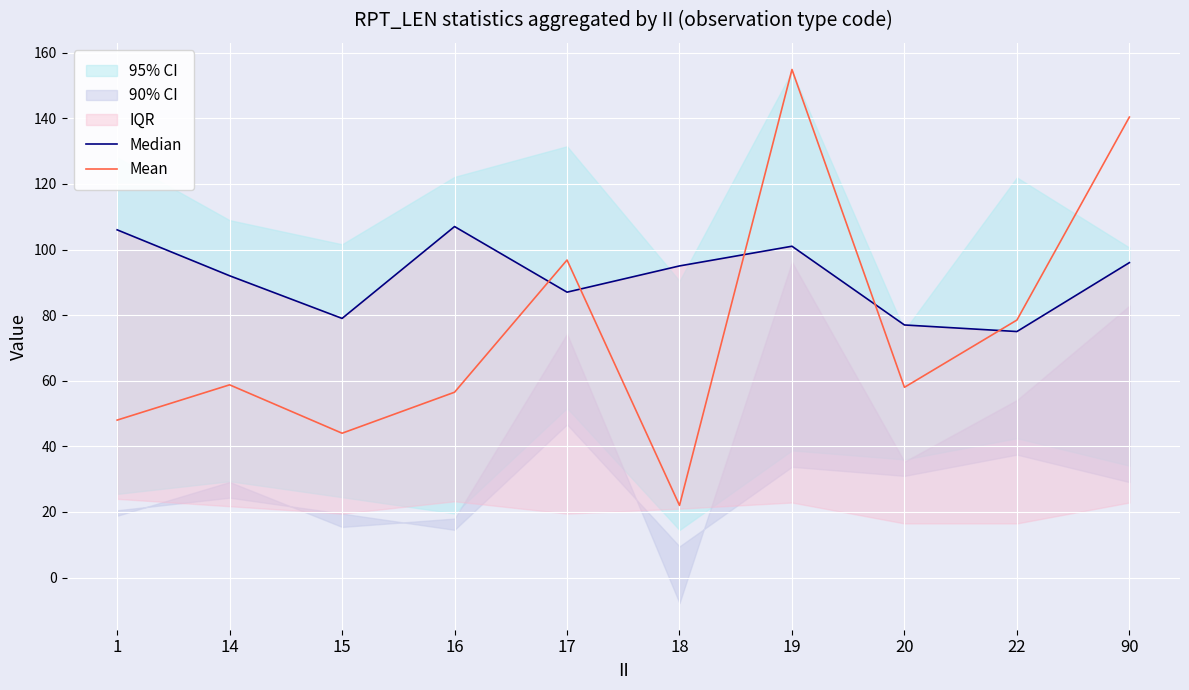

At which category does Median reach its first local peak?

16